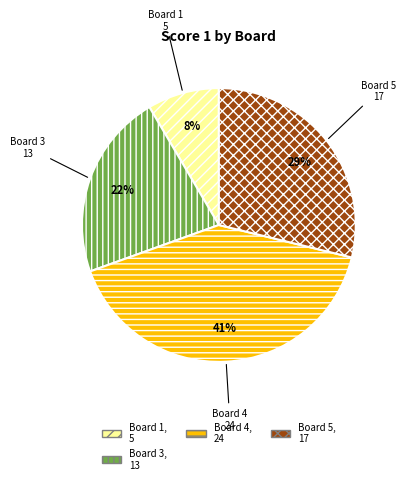

What is the smallest slice in the pie chart?

Board 1, 5